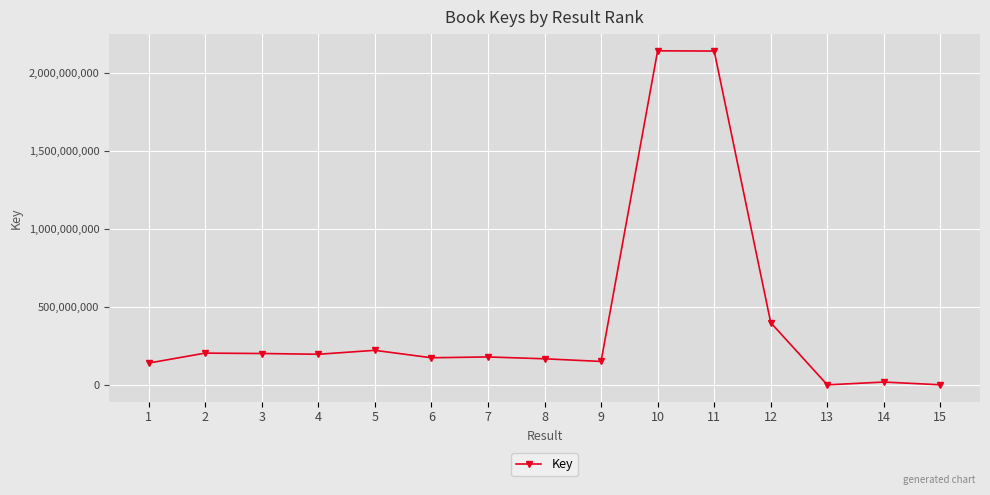

What is the average value?

423388602